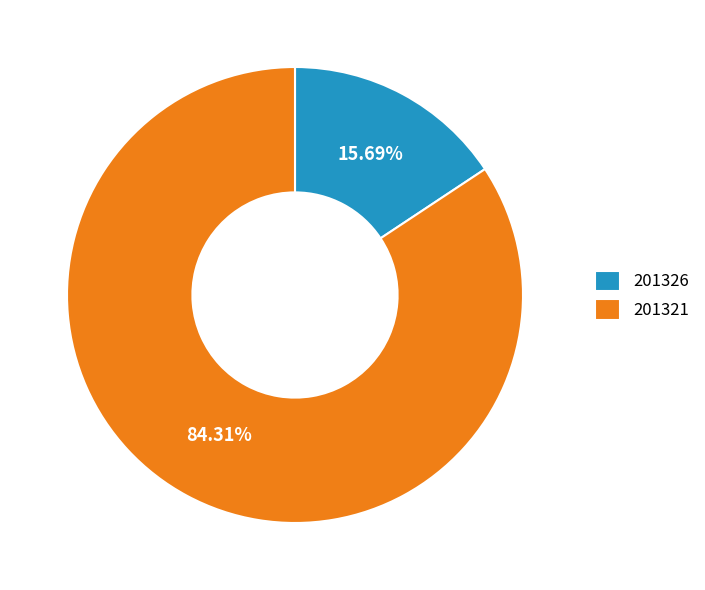

To the nearest percent, what is the difference between the largest and smallest slice percentages?

69%